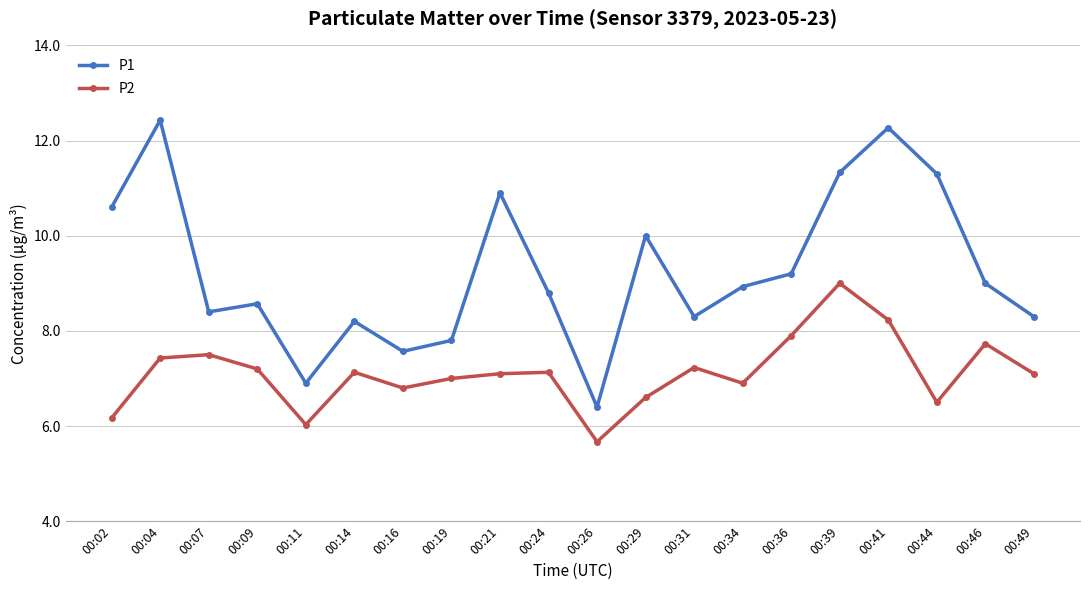

True or false: P2 and P1 cross at least once.

False